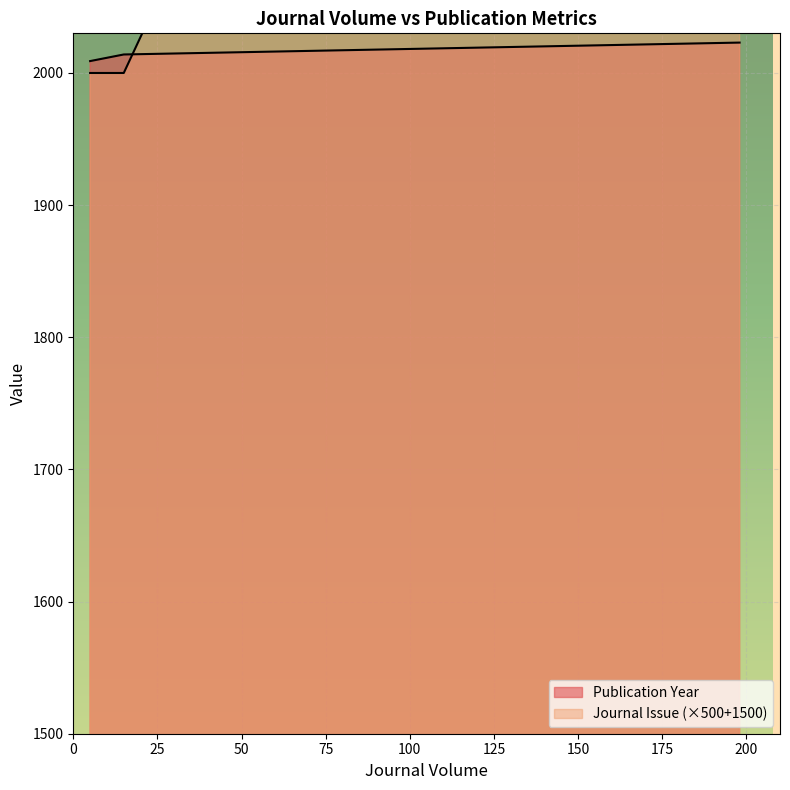

What are all the series names shown in the legend?

Publication Year, Journal Issue